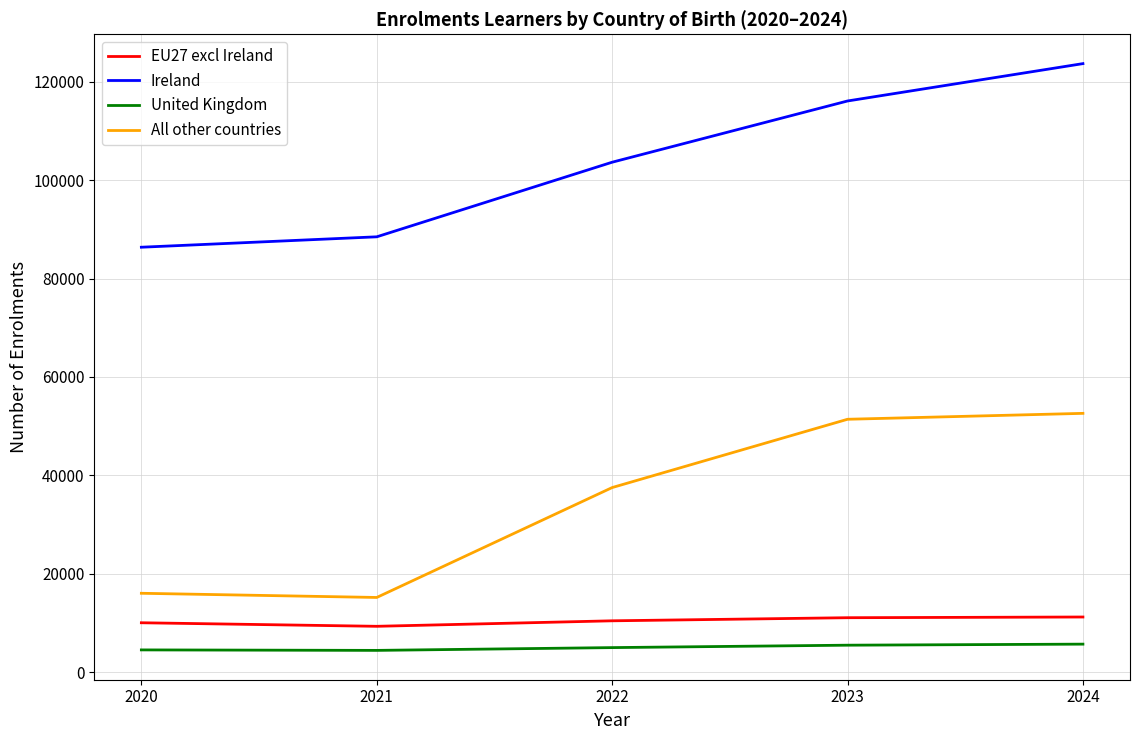

What is the difference between the maximum and minimum values in the All other countries series?

37426